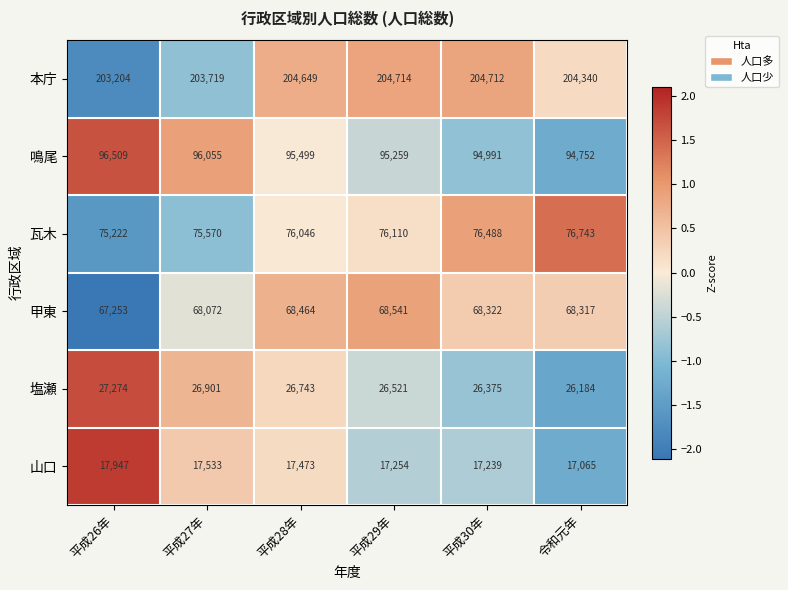

What is the average value of the 甲東 series?

68162